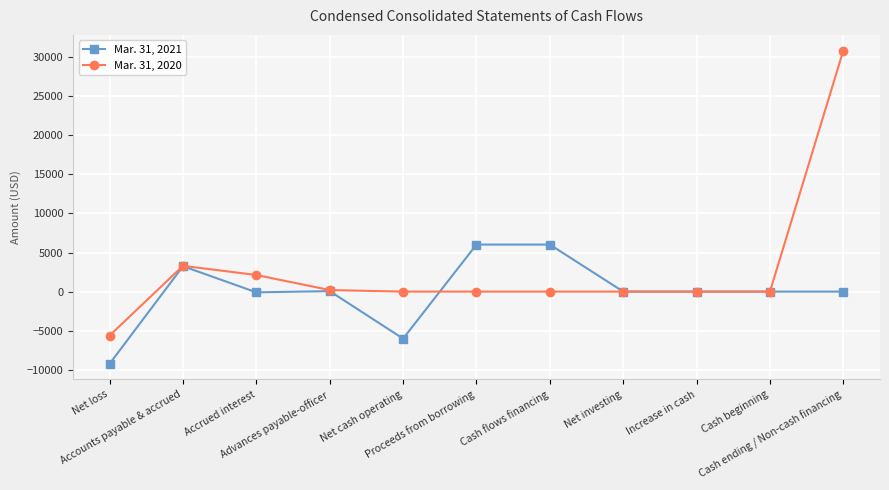

What is the minimum value for Mar. 31, 2021?

-9234